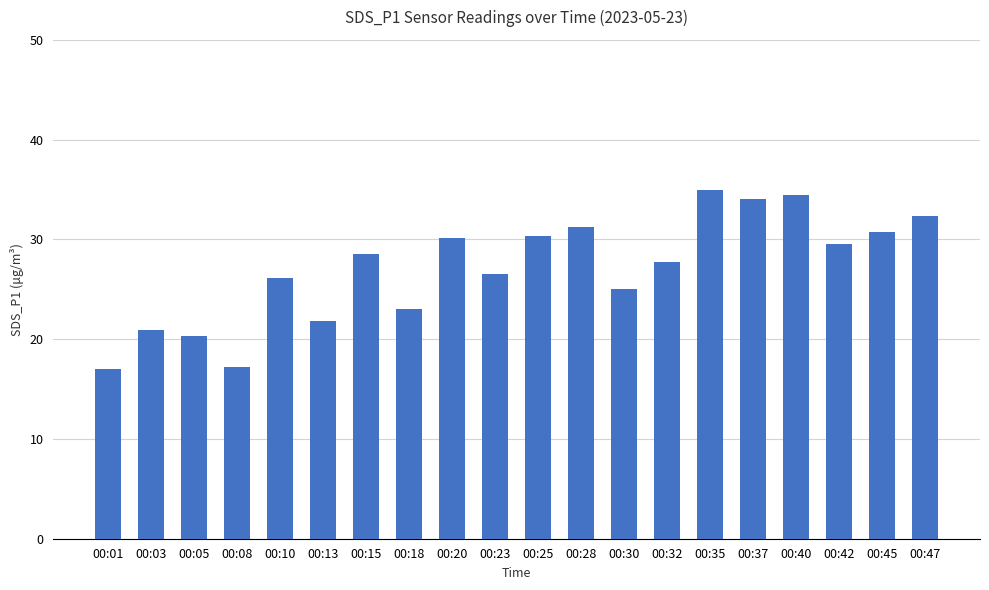

The value at 00:25 is 44.2. True or false?

False